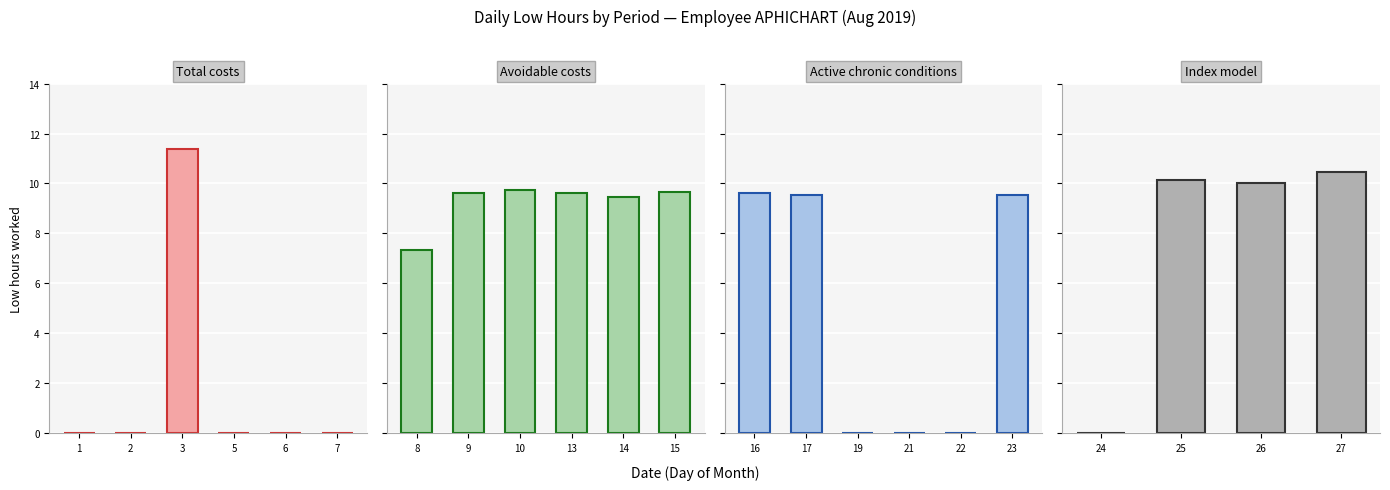

Reading left to right, transcribe all the data shown in this chart.

1=0.0	2=0.0	3=11.4	5=0.0	6=0.0	7=0.0	8=7.3	9=9.6	10=9.7	13=9.6	14=9.5	15=9.7	16=9.6	17=9.5	19=0.0	21=0.0	22=0.0	23=9.5	24=0.0	25=10.2	26=10.0	27=10.5